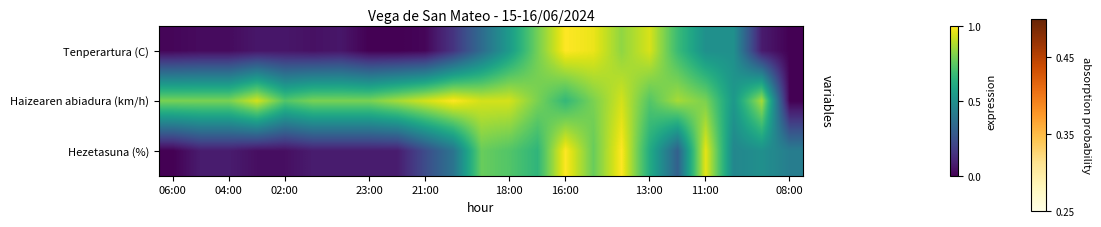

At which category is the sum across all series the highest?

16